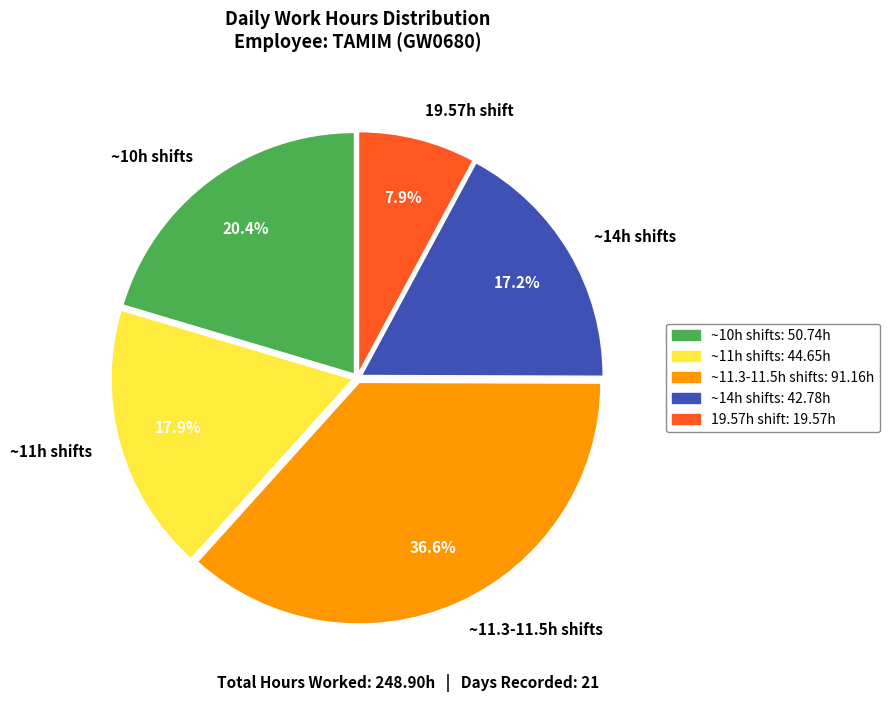

Which category has the biggest portion of the pie?

~11.3-11.5h shifts